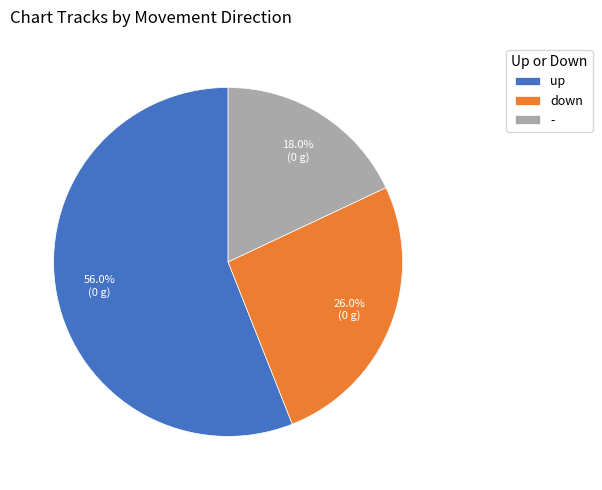

How many slices are in this pie chart?

3